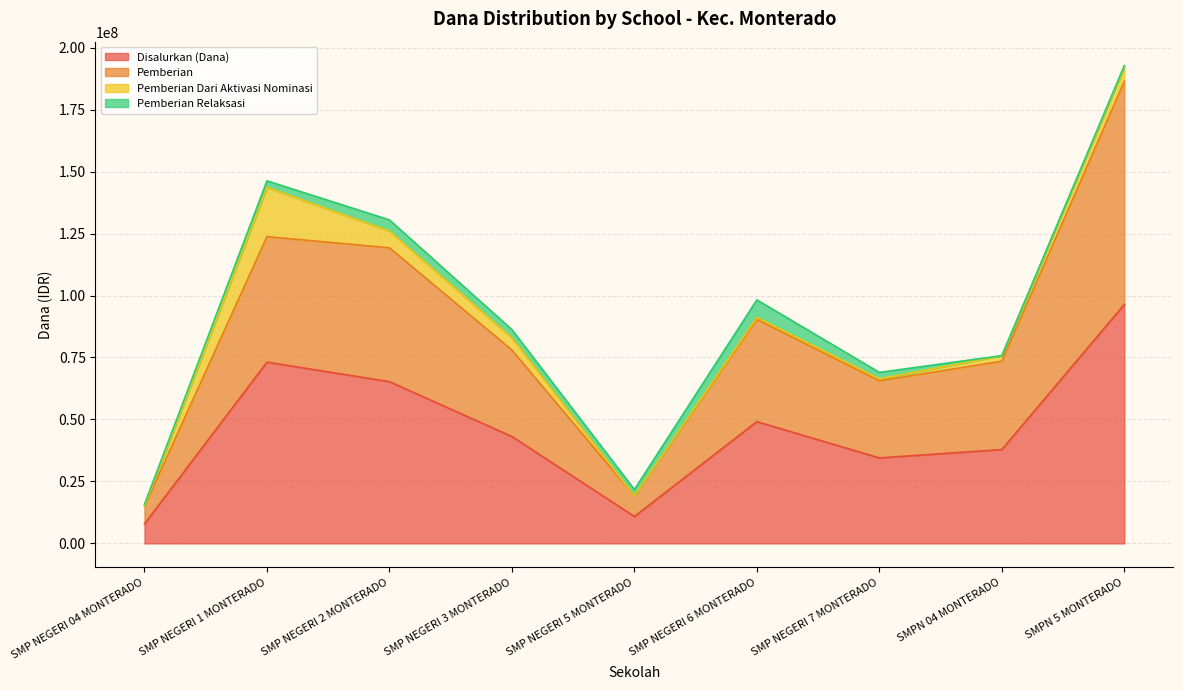

At how many categories does at least one series exceed 178327474?

1